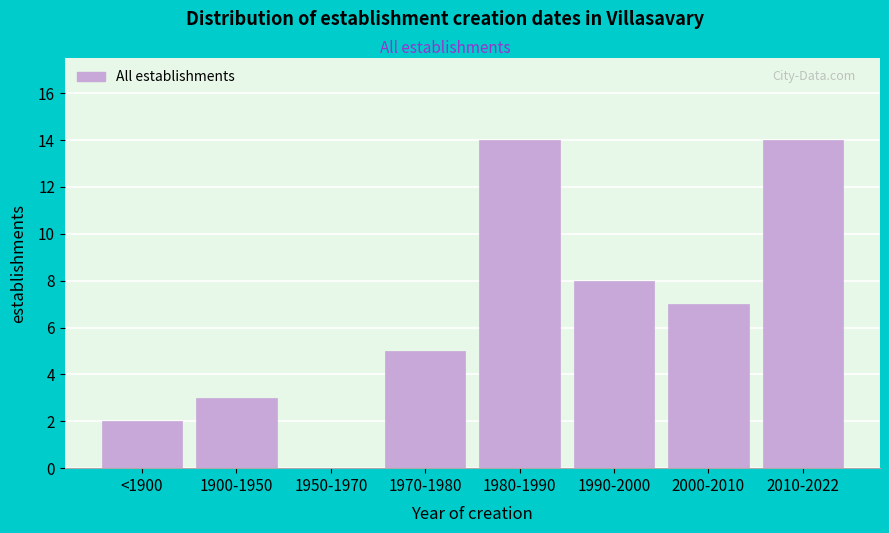

Reading right to left, extract all data points from this chart.

2010-2022=14	2000-2010=7	1990-2000=8	1980-1990=14	1970-1980=5	1950-1970=0	1900-1950=3	<1900=2